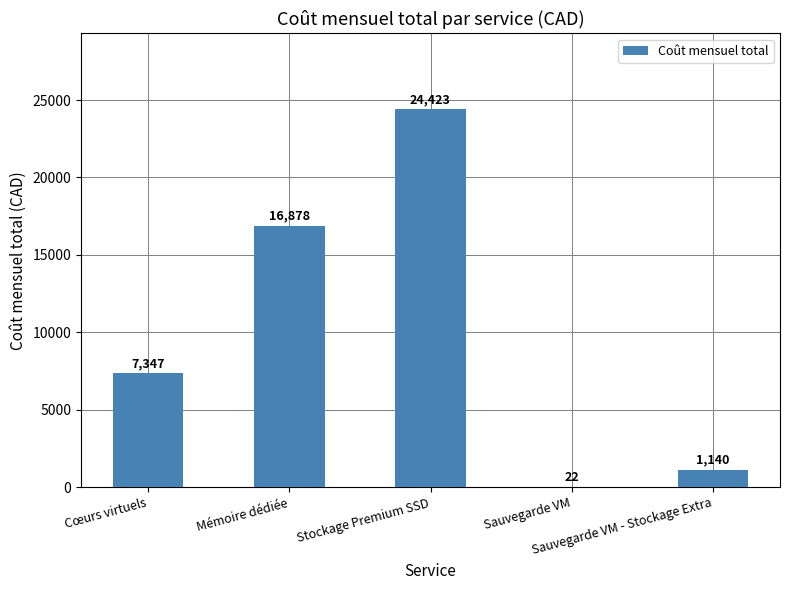

The value at Cœurs virtuels is 4199.9. True or false?

False